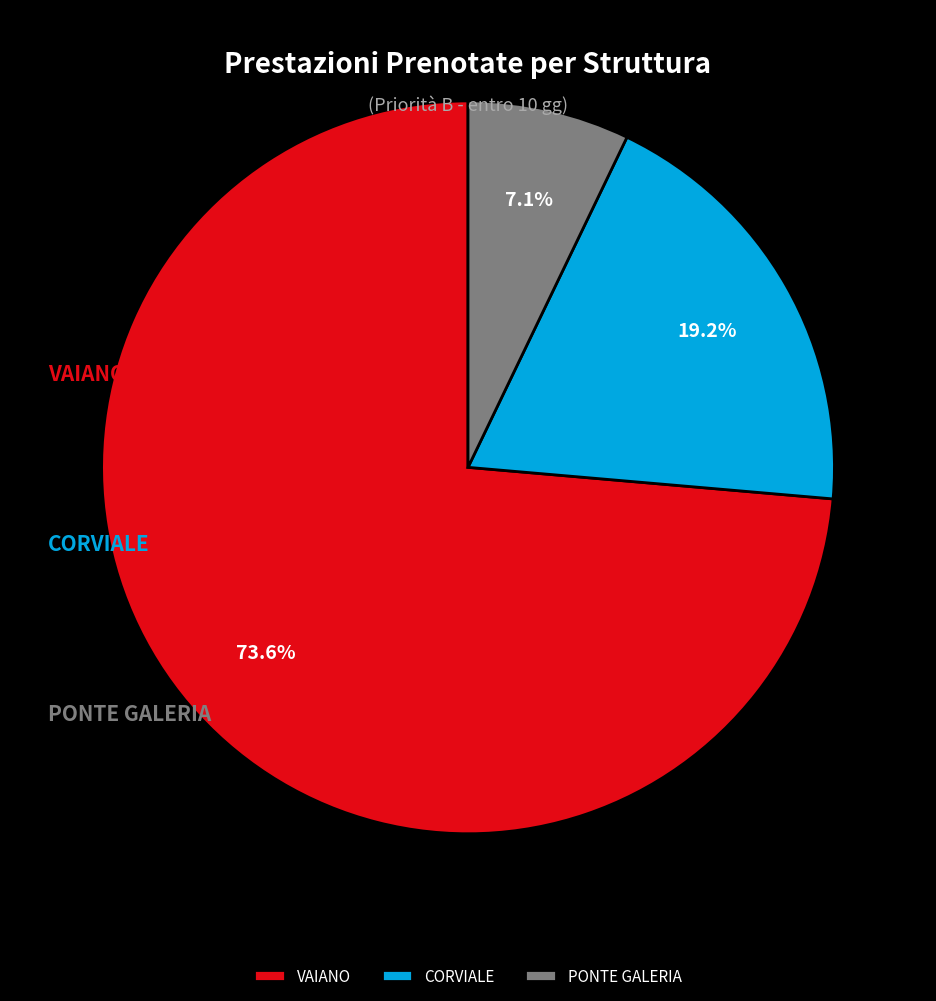

Does PONTE GALERIA account for over 50% of the chart?

No